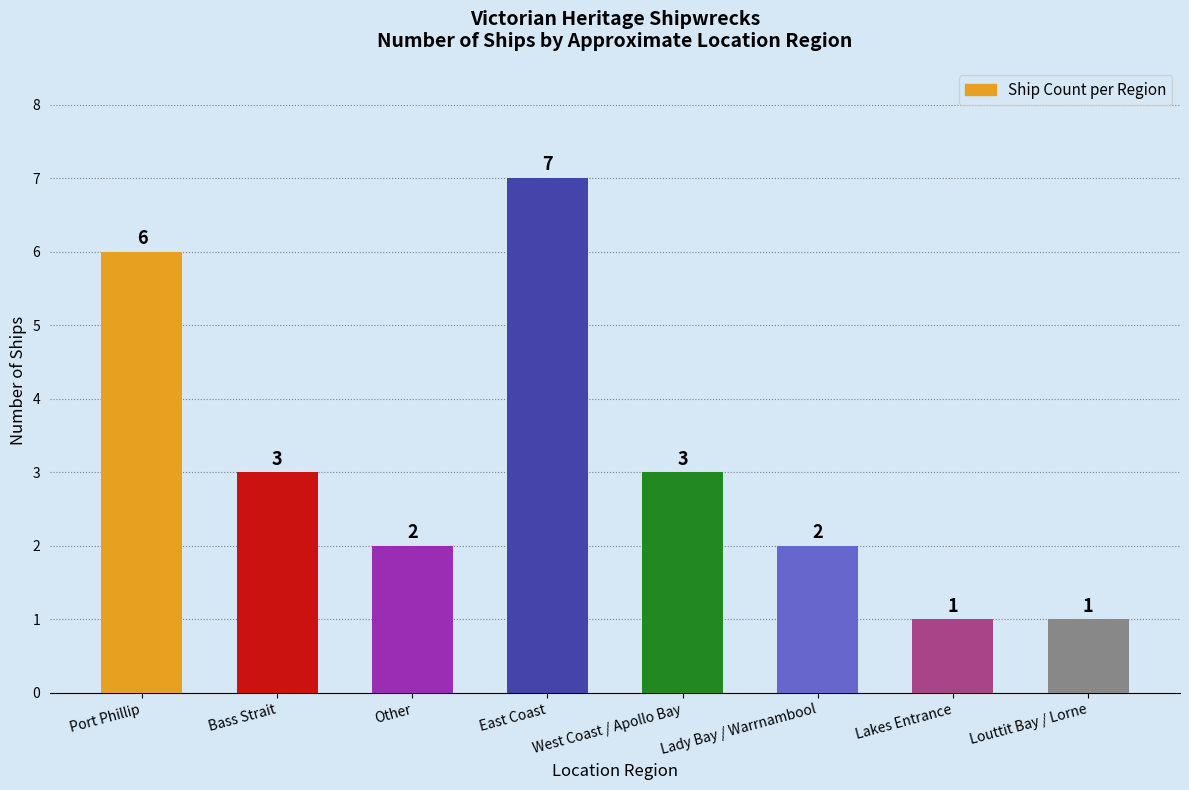

Where does the data first go above 3?

Port Phillip